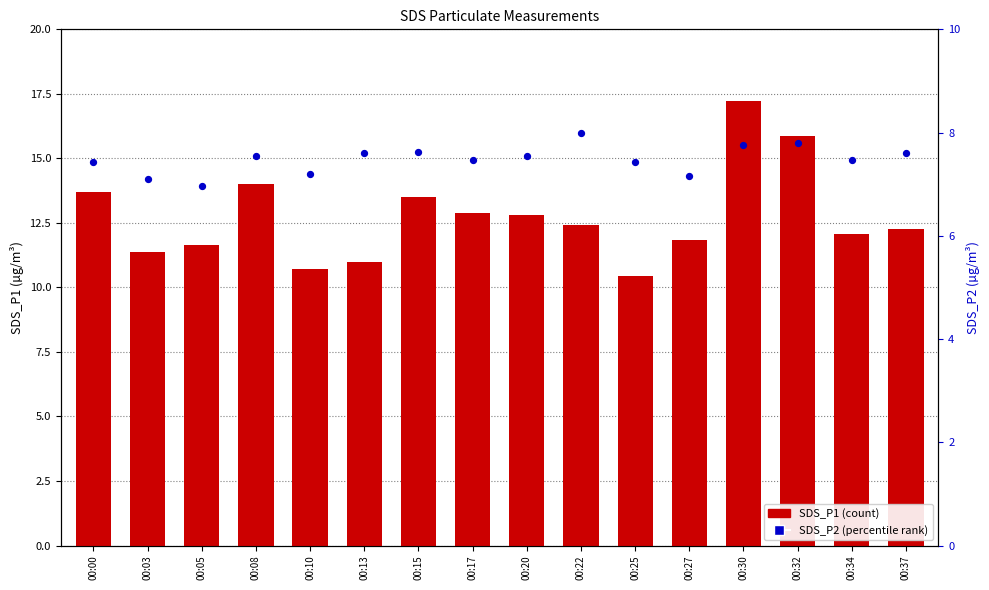

What are all the series names shown in the legend?

SDS_P1, SDS_P2